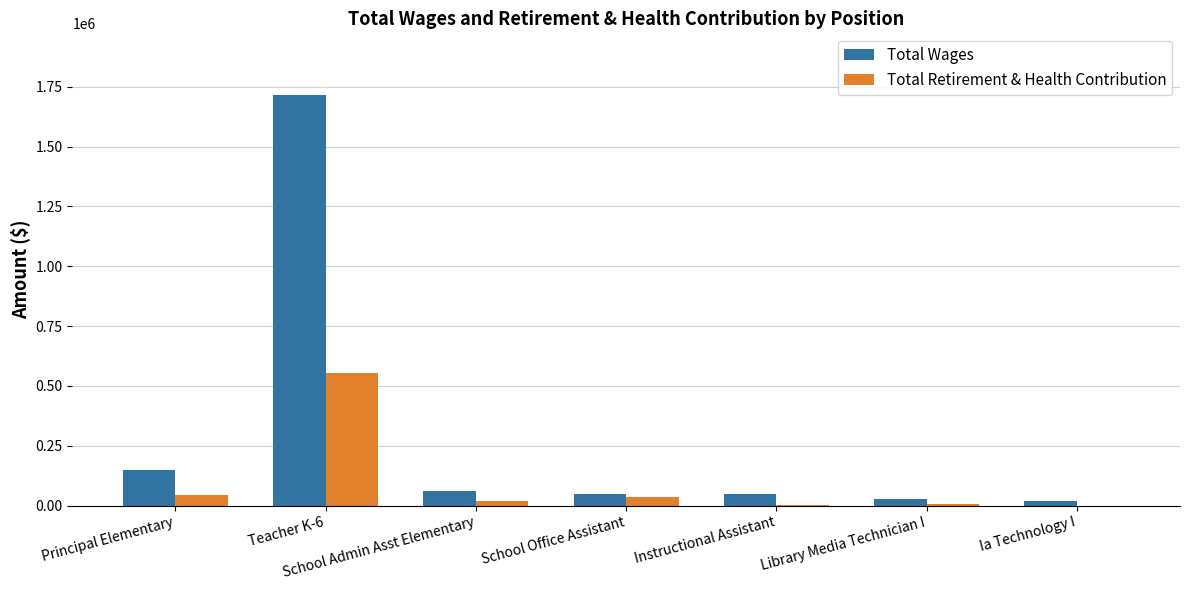

The Total Retirement & Health Contribution series shows 44271 at Principal Elementary. True or false?

True